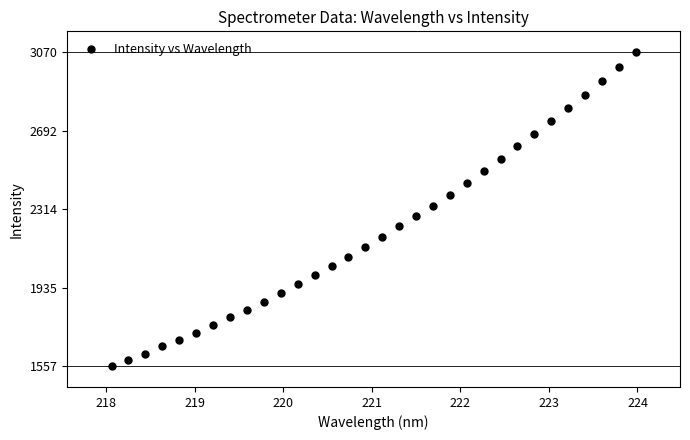

What is the range of Y values (max minus min)?

1513.5